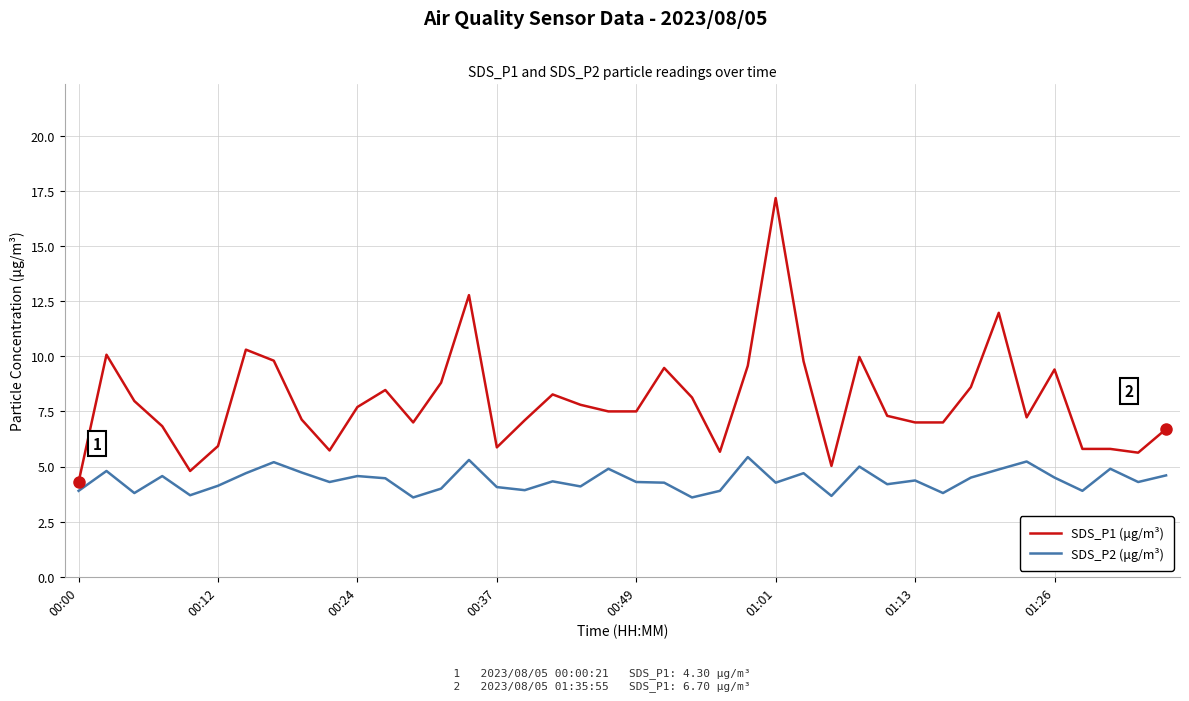

True or false: SDS_P2 (μg/m³) and SDS_P1 (μg/m³) cross at least once.

False